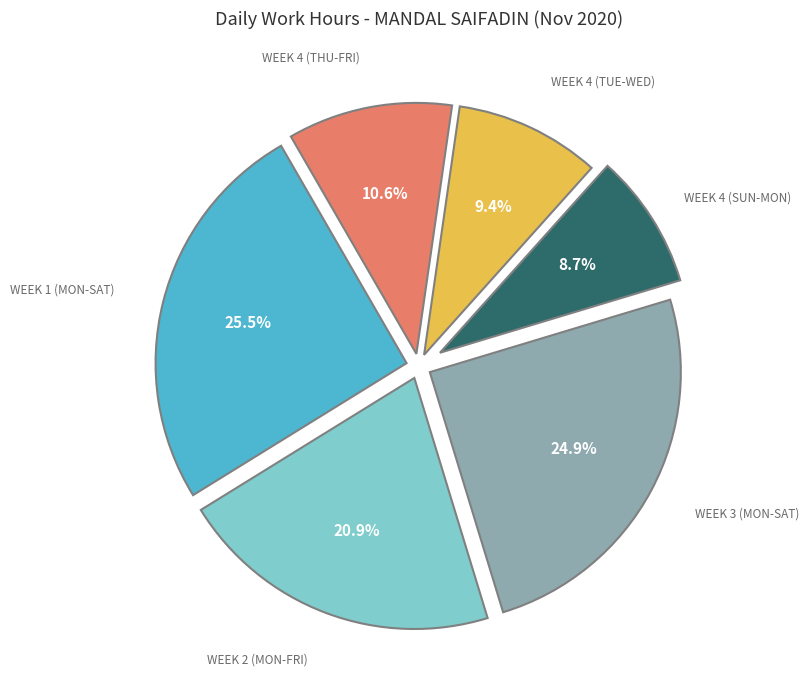

Is there any slice that represents more than half of the pie?

No